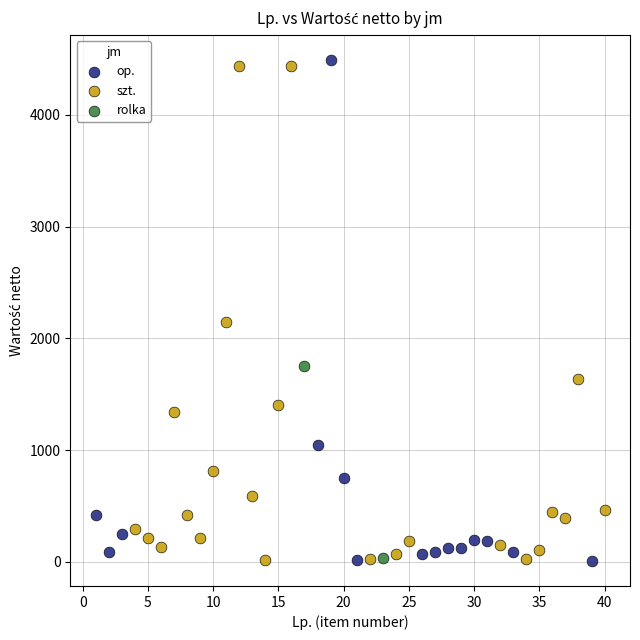

What are all the series names shown in the legend?

op., szt., rolka